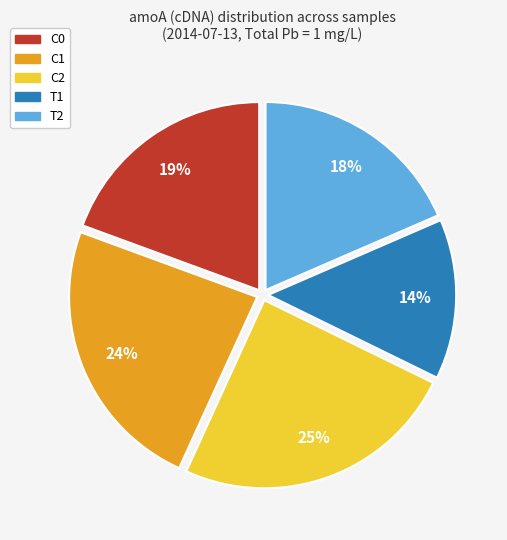

What is the smallest slice in the pie chart?

T1